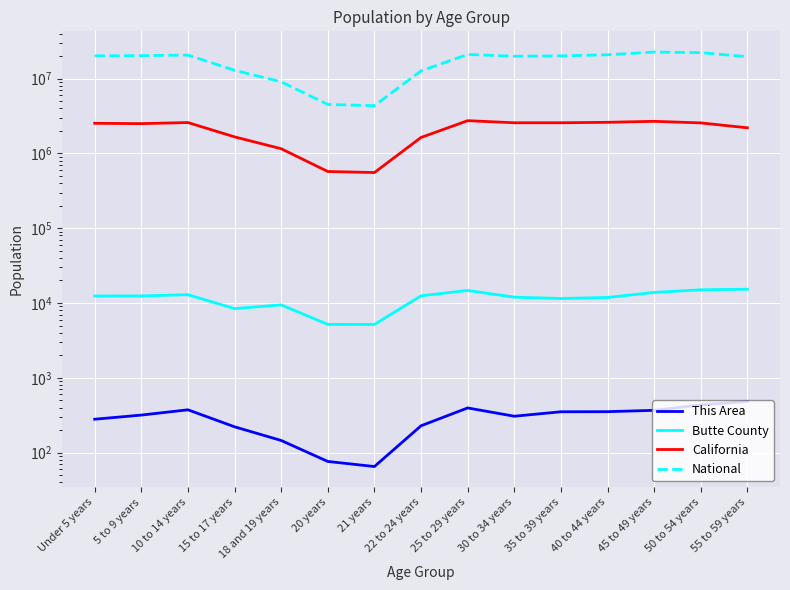

Does the chart display data point markers on the line(s)?

No